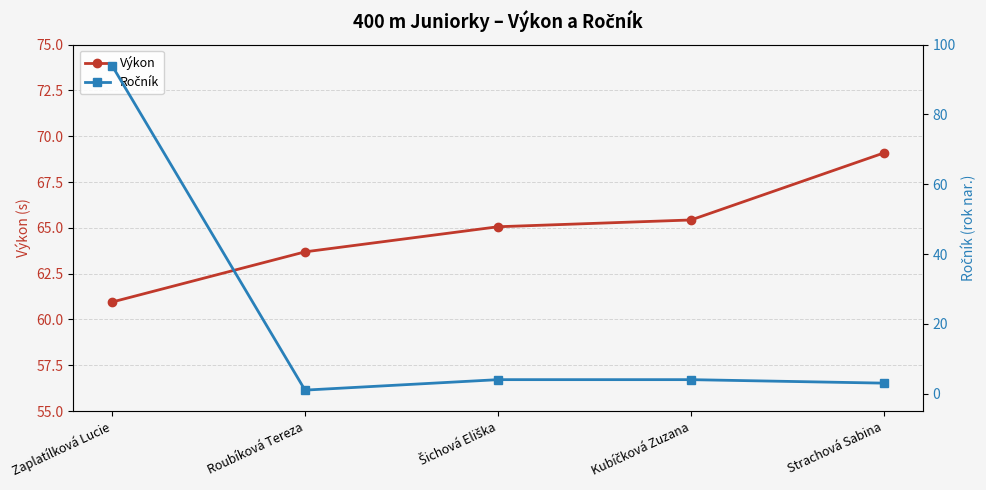

Which series ends up on top after the final intersection of Výkon and Ročník?

Výkon